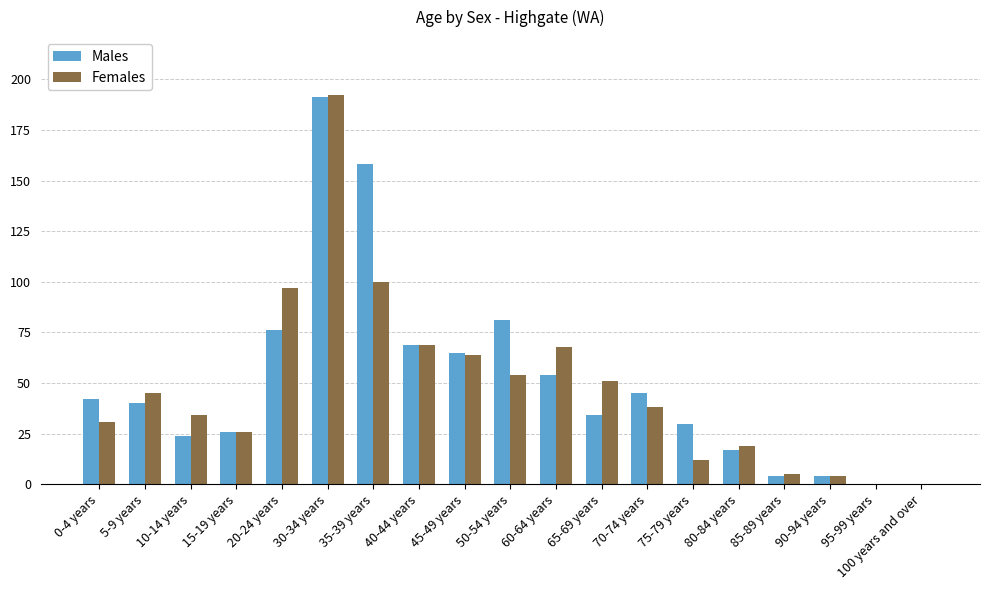

Which category has the highest value in the Females series?

30-34 years